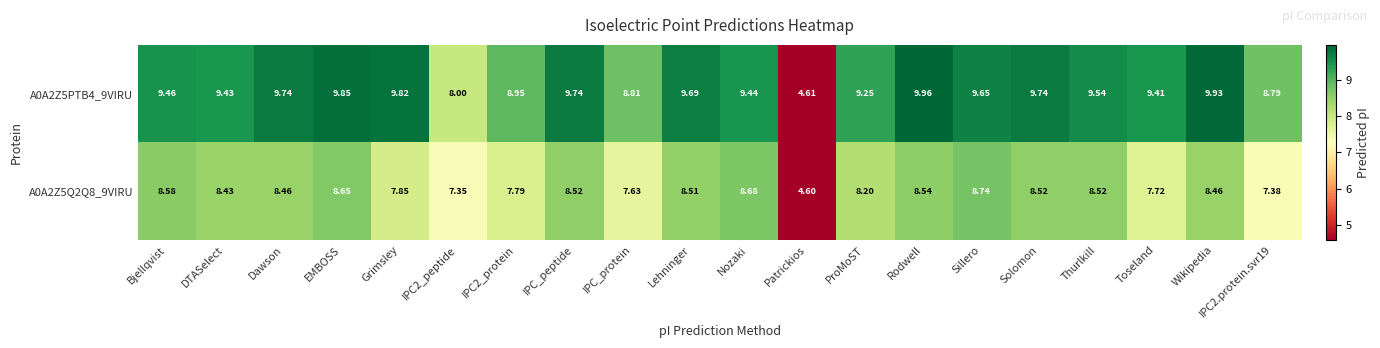

Between IPC2_peptide and IPC2.protein.svr19, which series saw the biggest shift?

A0A2Z5PTB4_9VIRU